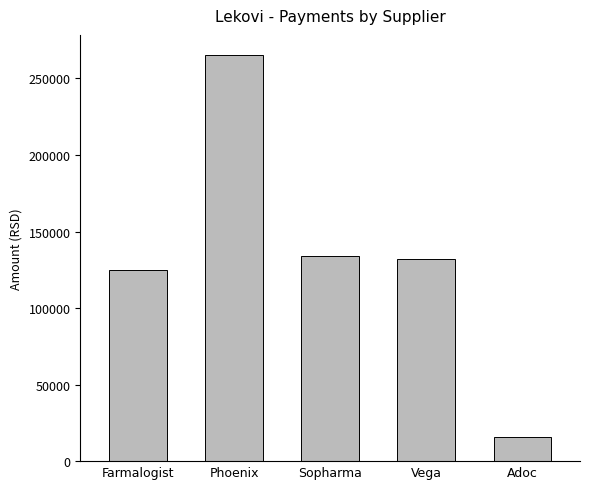

What is the label of the 3rd bar from the left?

Sopharma